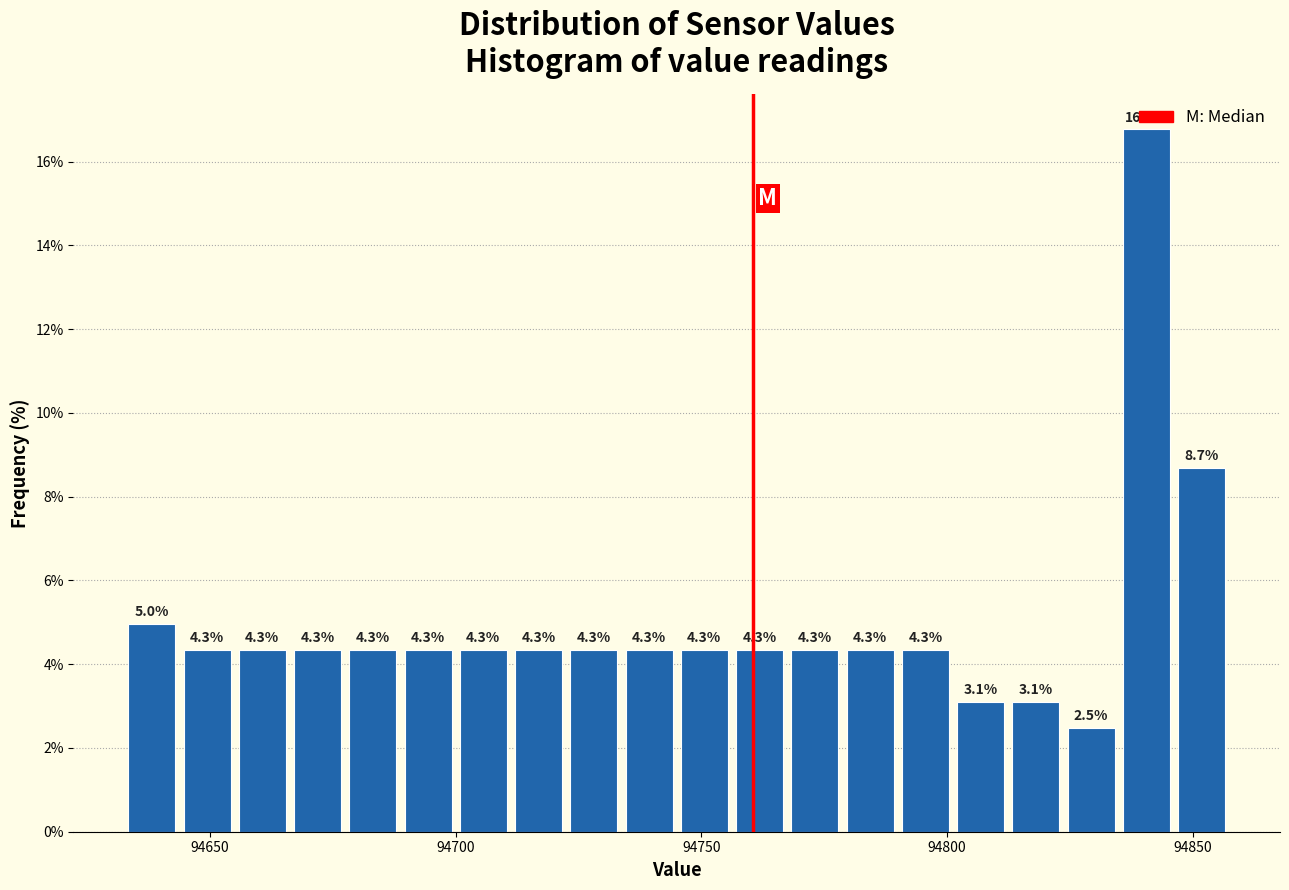

Around what value on the x-axis is the tallest bar? Give the approximate position of its centre, as read against the axis.

94840